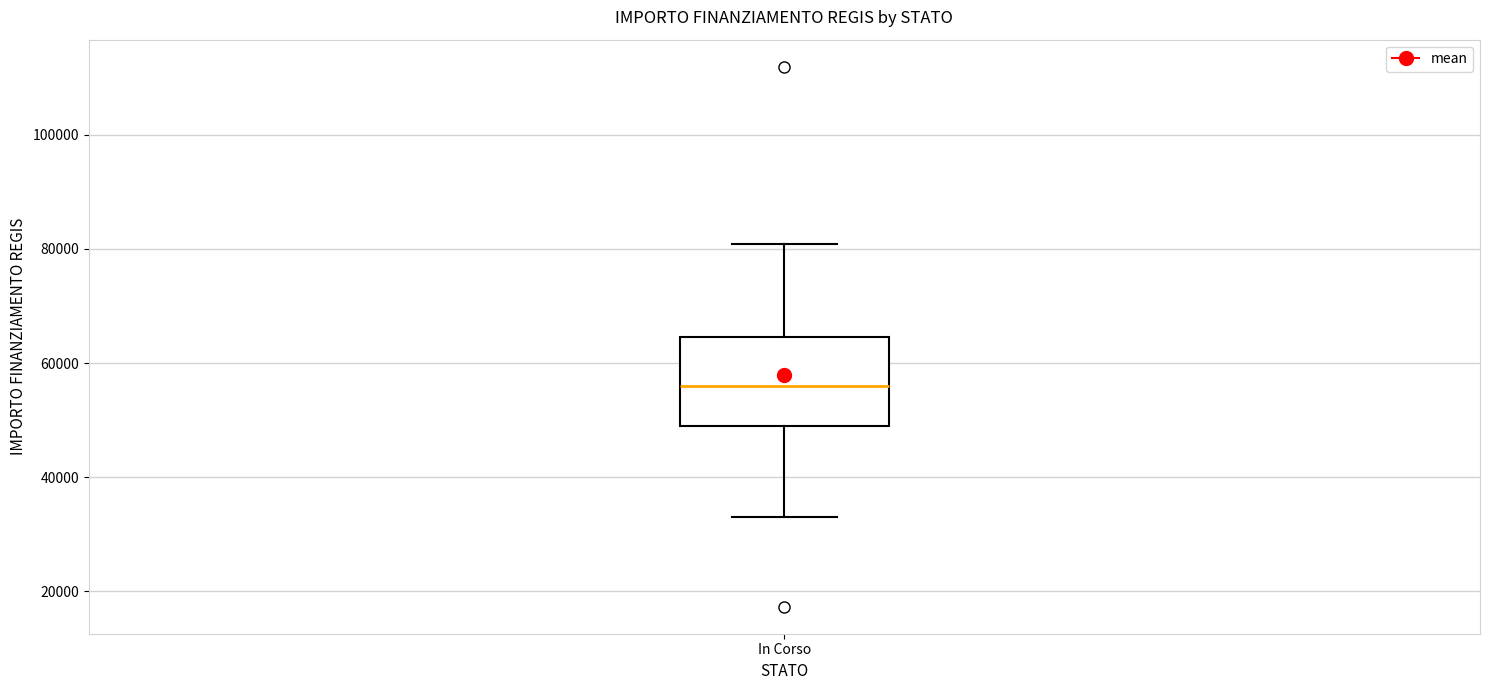

Read this box plot against the y-axis: the position of the median line, the range covered by the box, and the ends of both whiskers. The values are not printed on the chart, so give them approximately, as read against the axis.

median 56000, box 50000 to 64000, whiskers 32000 to 80000